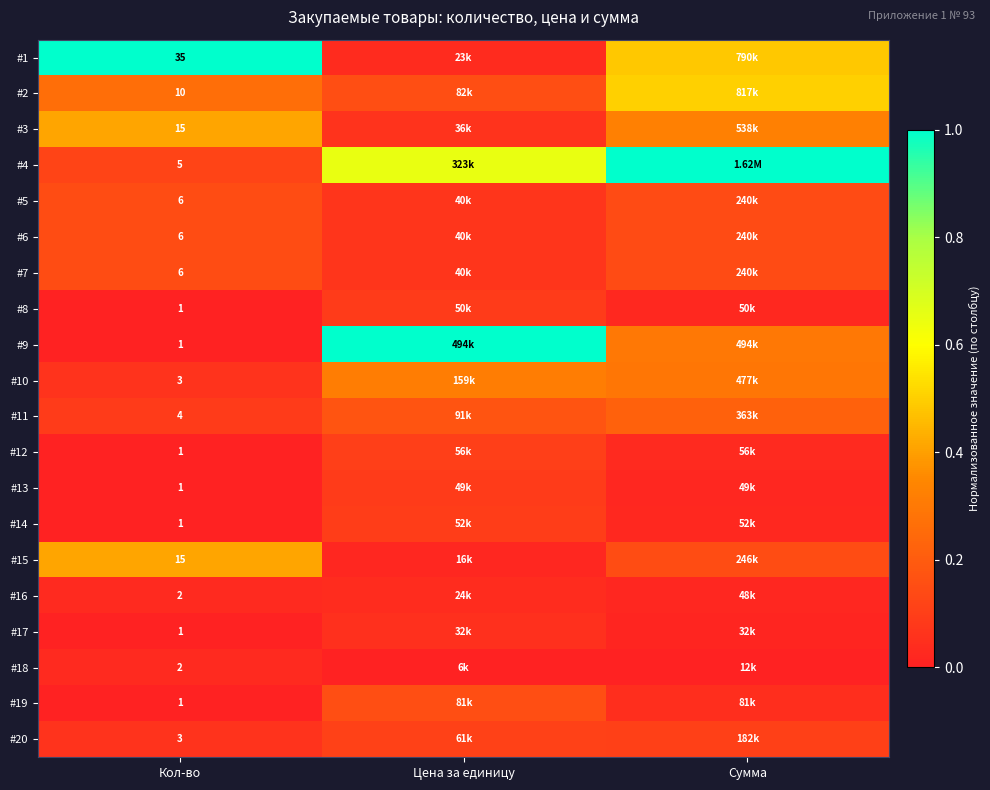

Which category has the lowest value across all series?

Кол-во